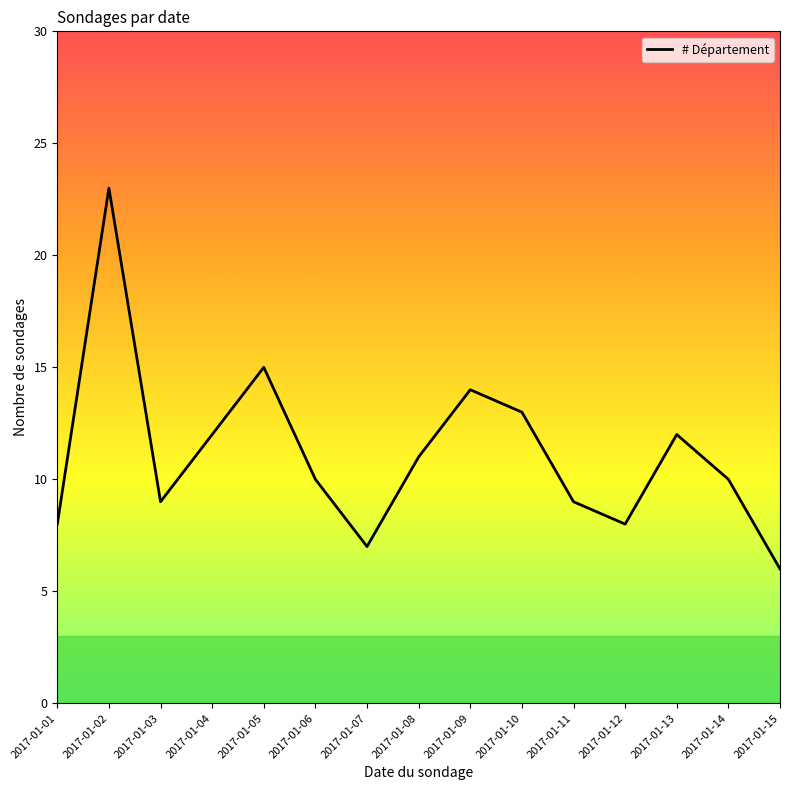

True or false: there are more than 1 points higher than both neighbors.

True